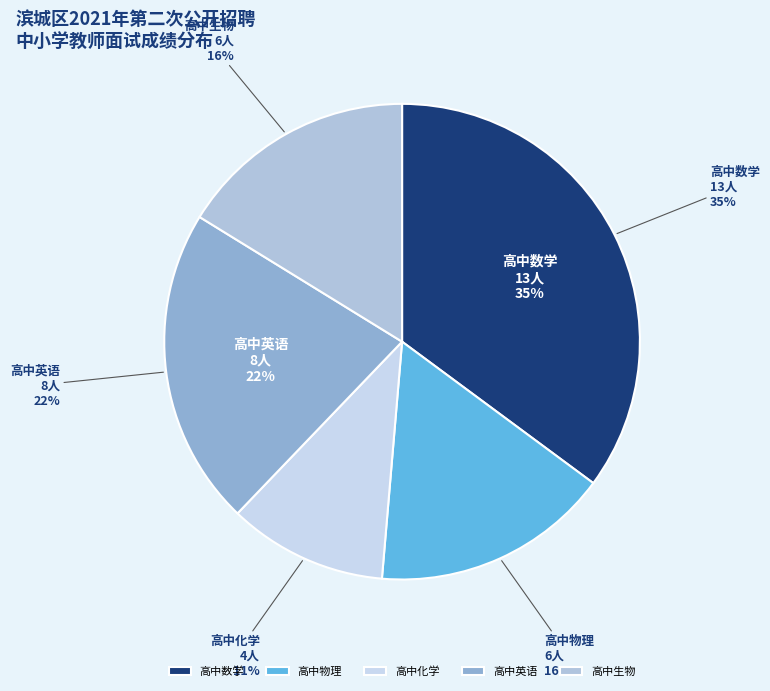

What is the ratio of the value at 高中化学 to the value at 高中生物?

0.7